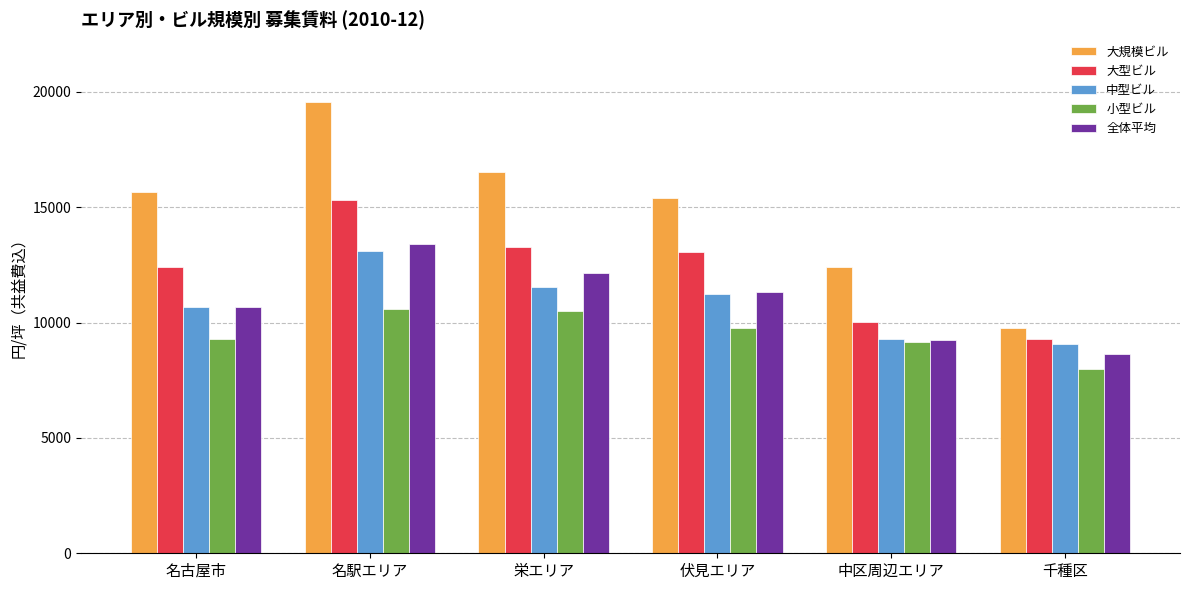

What is the minimum value for 大型ビル?

9303